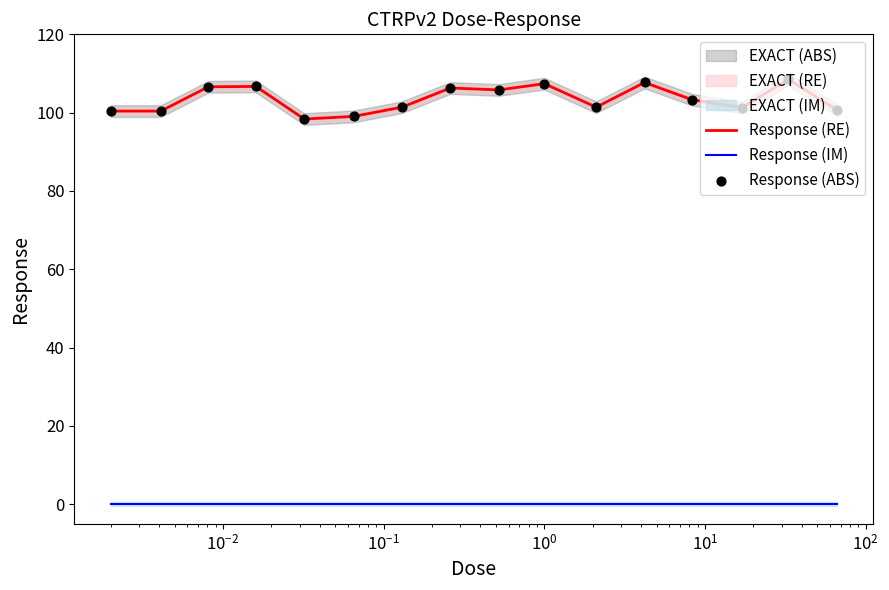

Which series contains the highest Y value?

Response (RE)